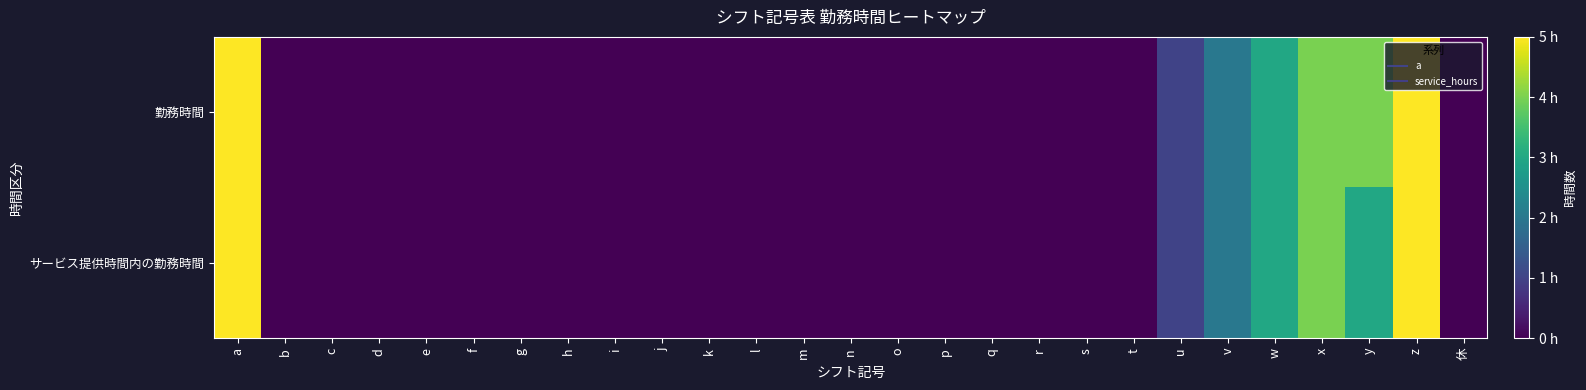

List the series in order of their peak value, highest first.

勤務時間, サービス提供時間内の勤務時間